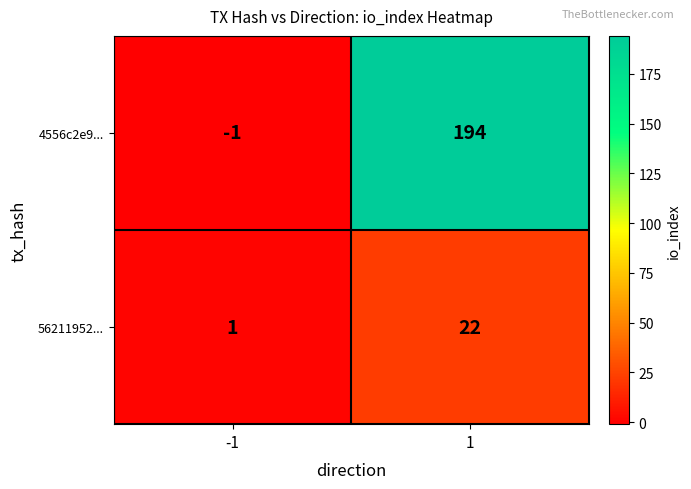

Is the value of 4556c2e9... at -1 greater than the value of 56211952... at -1?

No